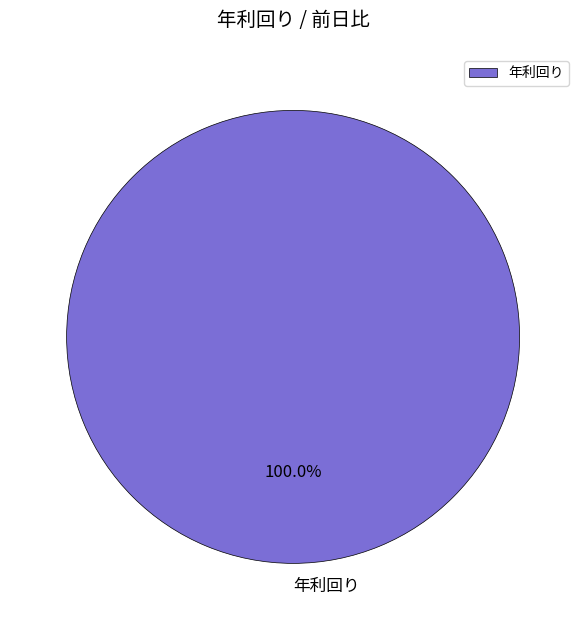

Rank the categories by value from highest to lowest.

年利回り